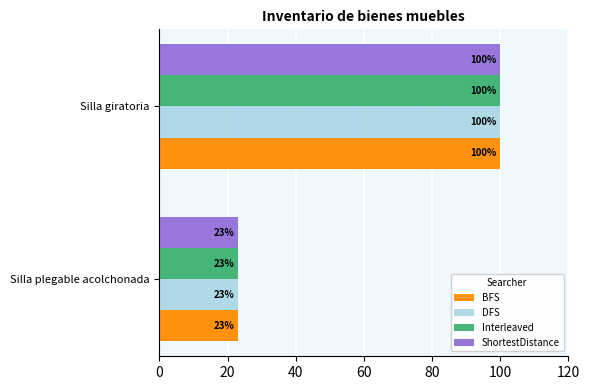

The value of Interleaved at Silla giratoria is 48. True or false?

False